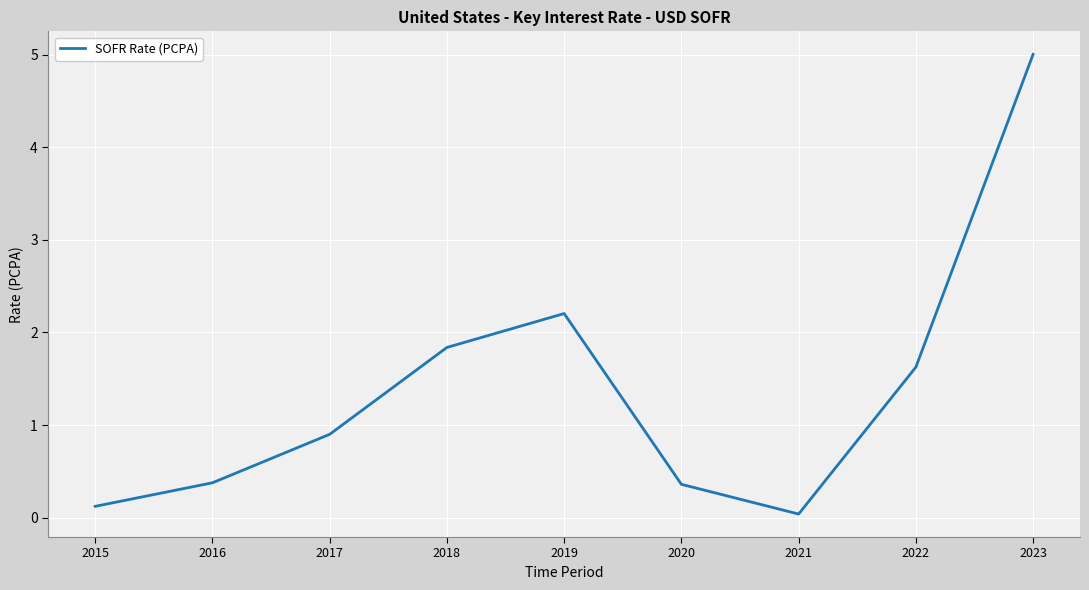

What is the change in value from 2021 to 2022?

+1.6